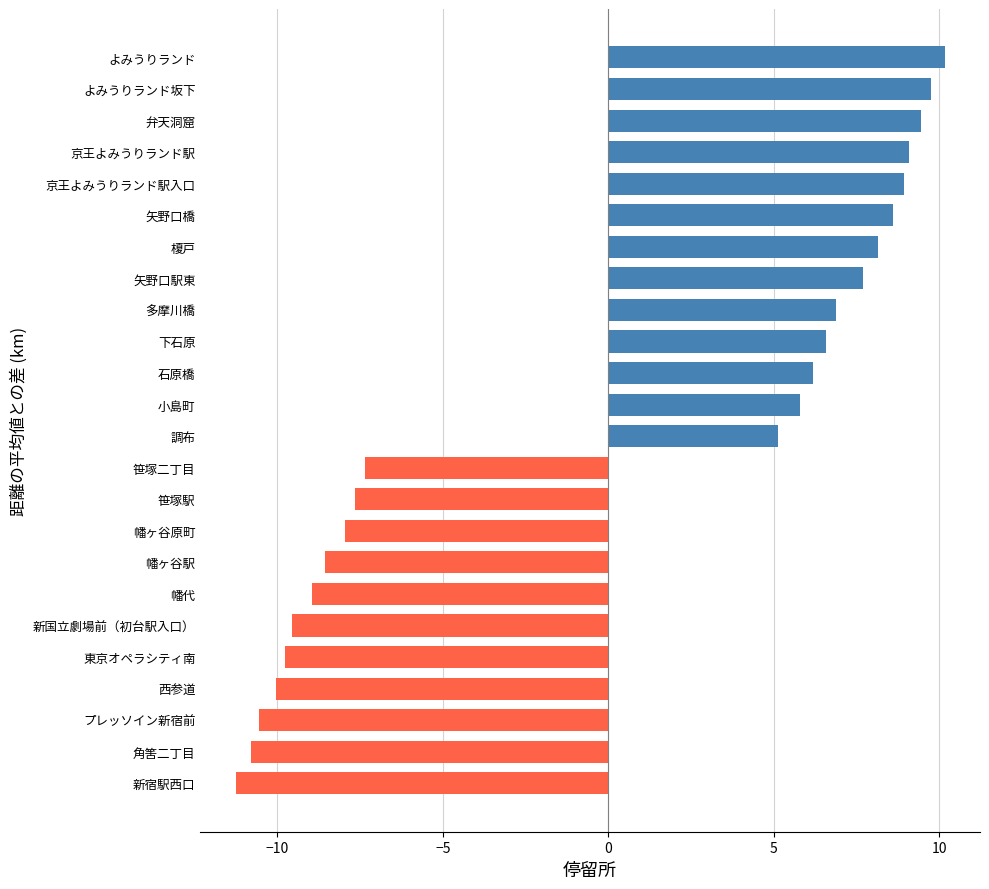

At which label is the value closest to 0?

調布